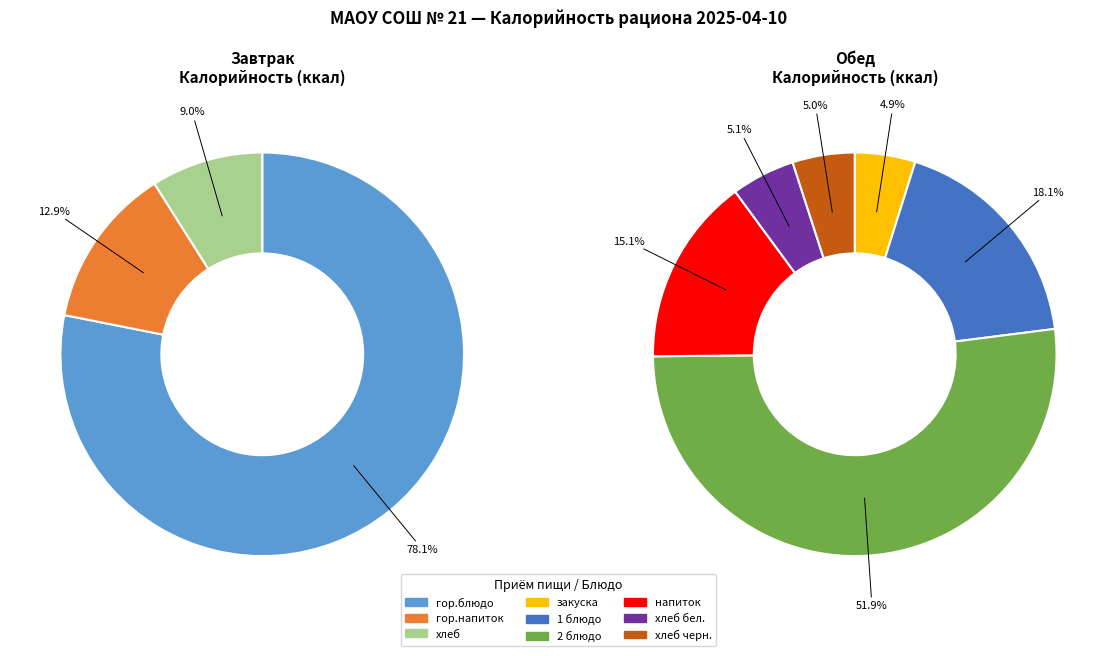

Is it true that Обед (хлеб бел.) is 10% of the pie?

False